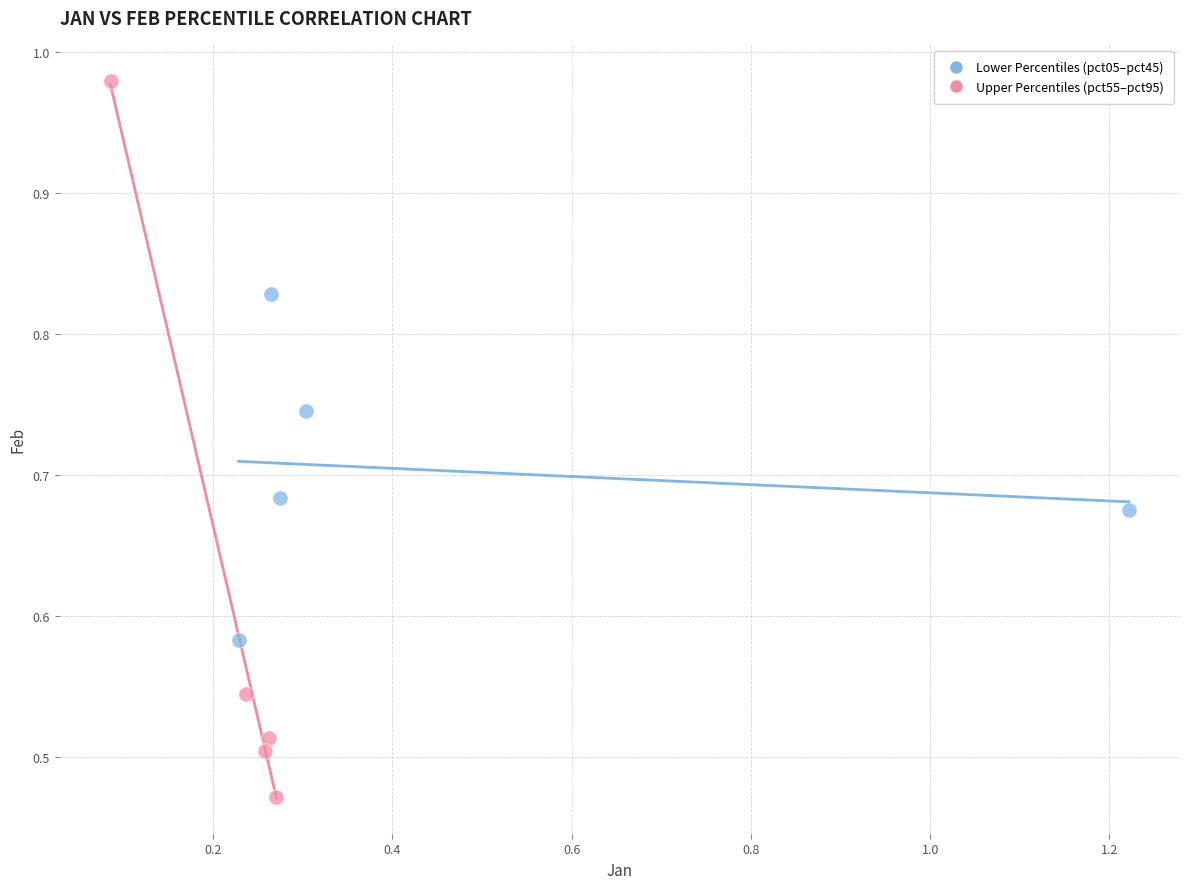

Which series reaches the maximum Y coordinate?

Upper Percentiles (pct55–pct95)